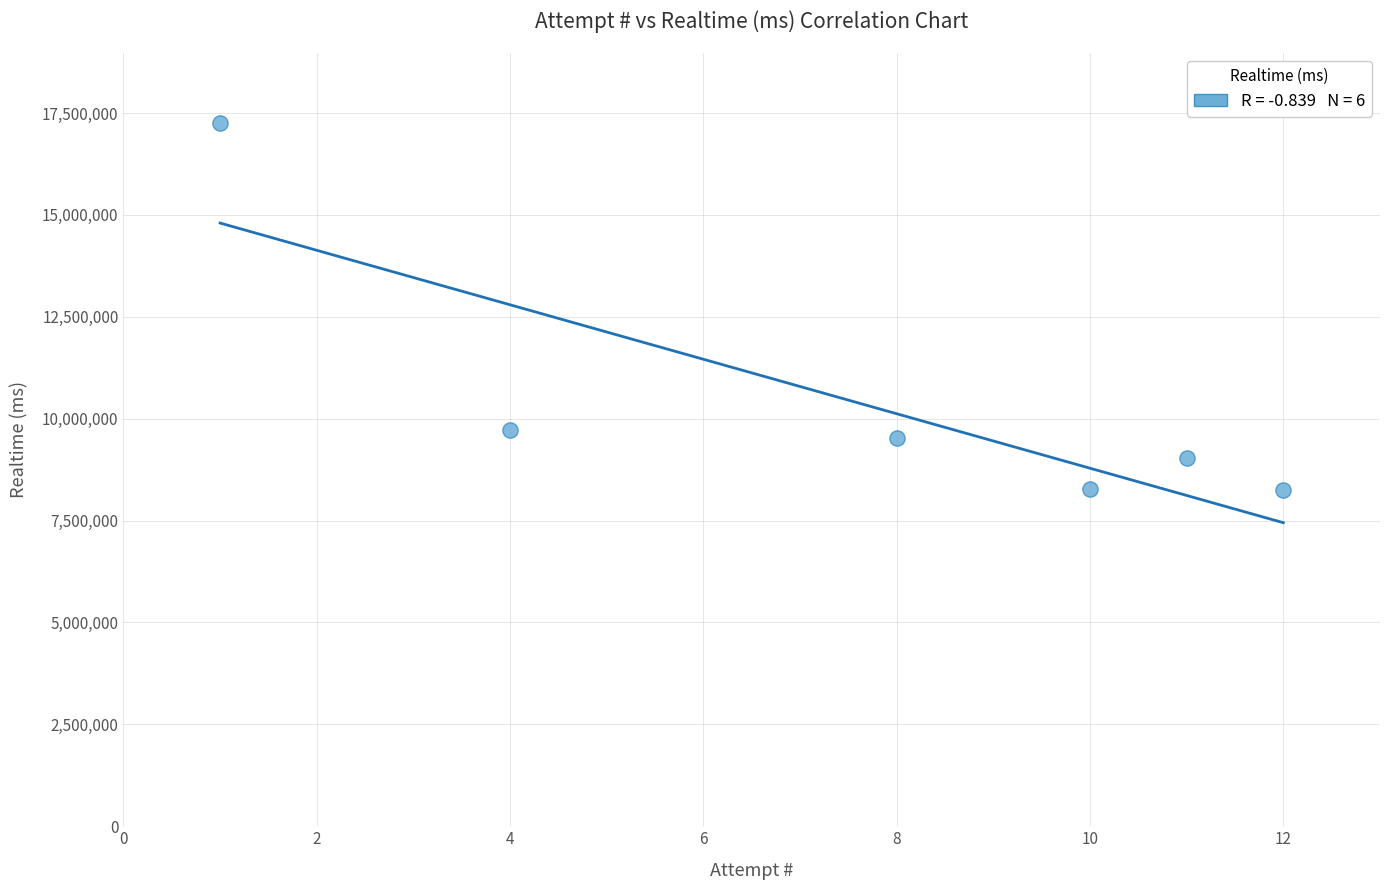

What Y value in the scatter plot is closest to 12750349?

9731701